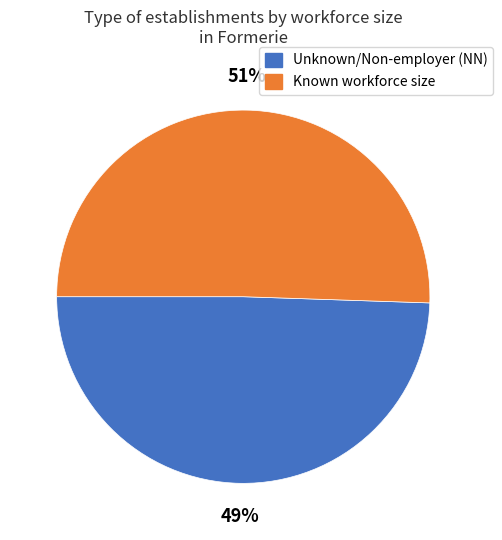

Is there a majority slice in this chart?

Yes